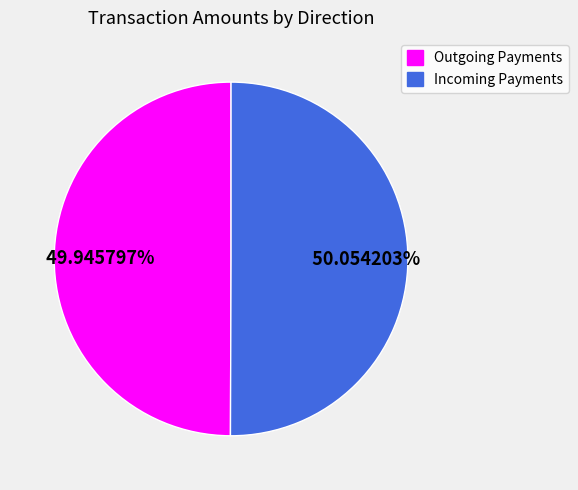

Does any single category account for the majority?

Yes